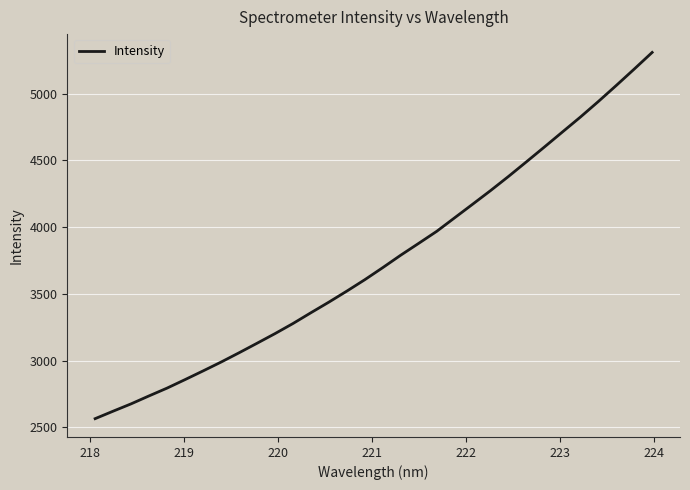

What is the greatest value displayed?

5307.9